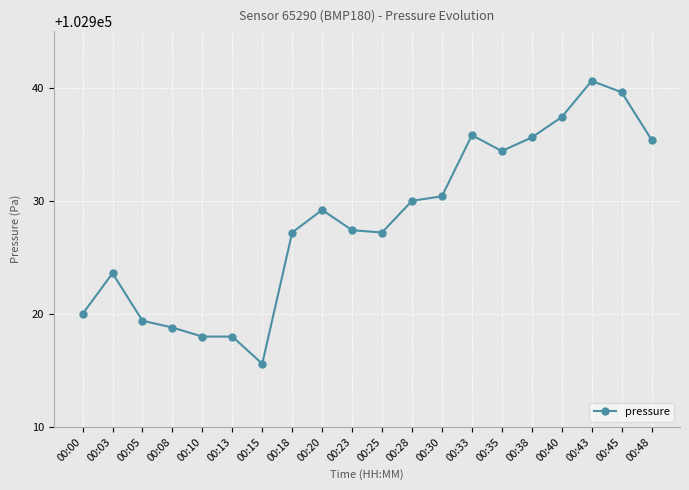

True or false: the data shows 102927.2 at 00:25.

True